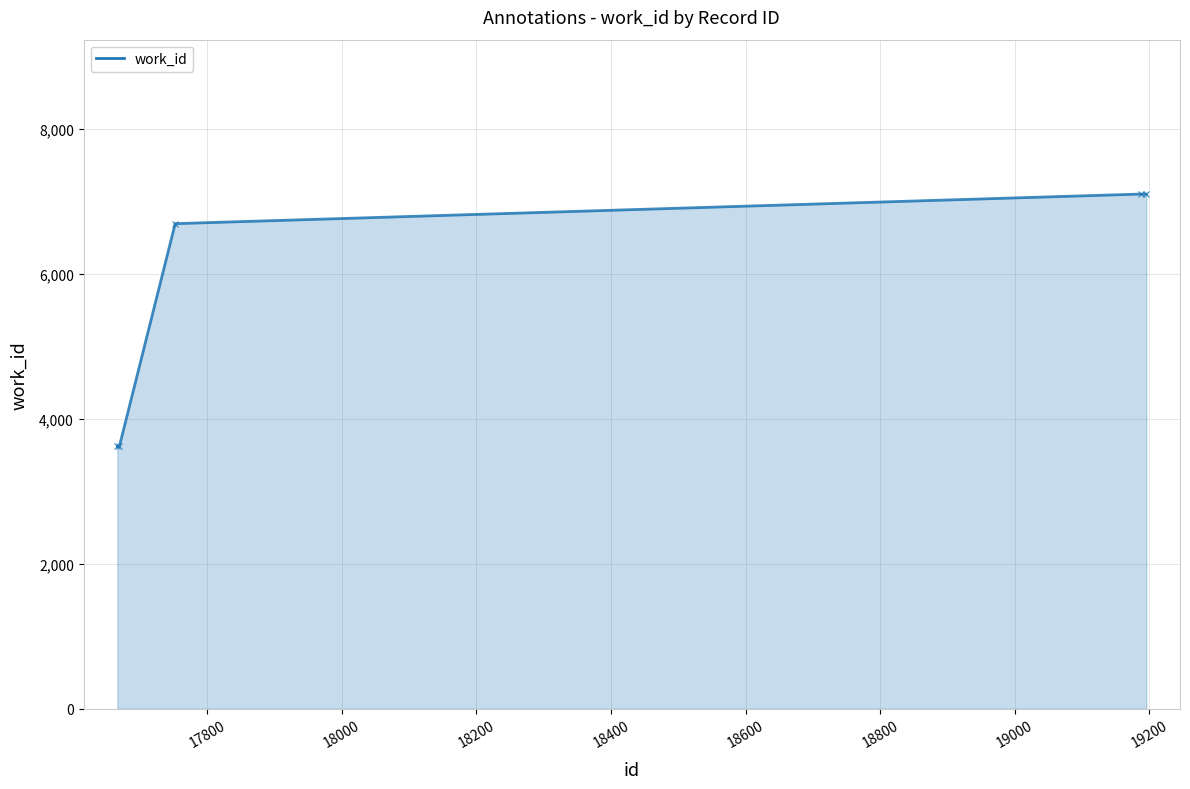

What is the smallest value displayed?

3617